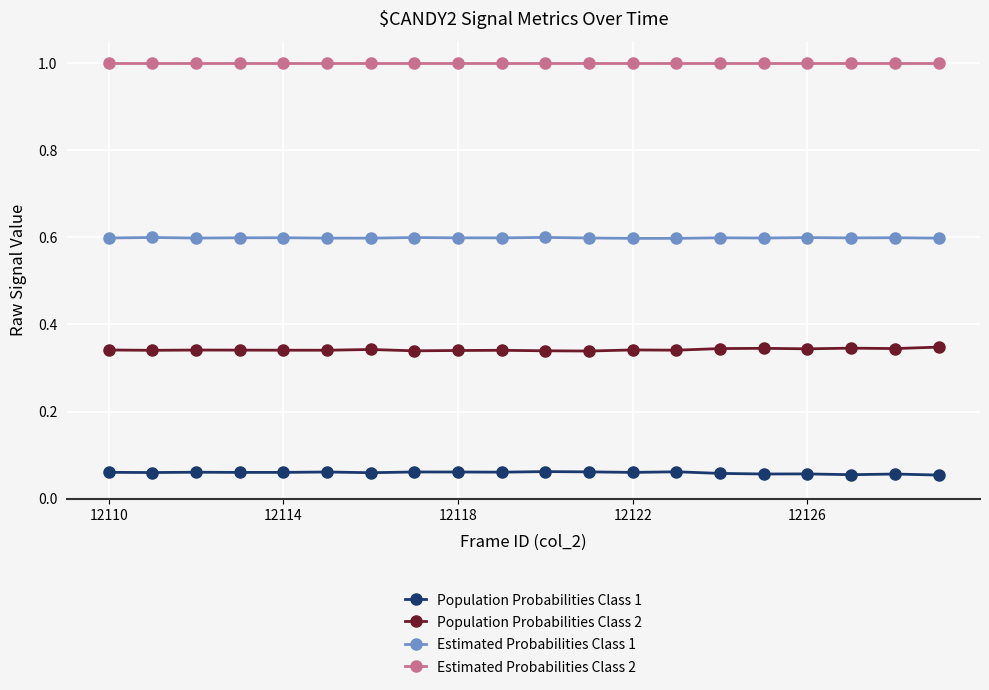

True or false: Population Probabilities Class 2 and Population Probabilities Class 1 intersect in this chart.

False